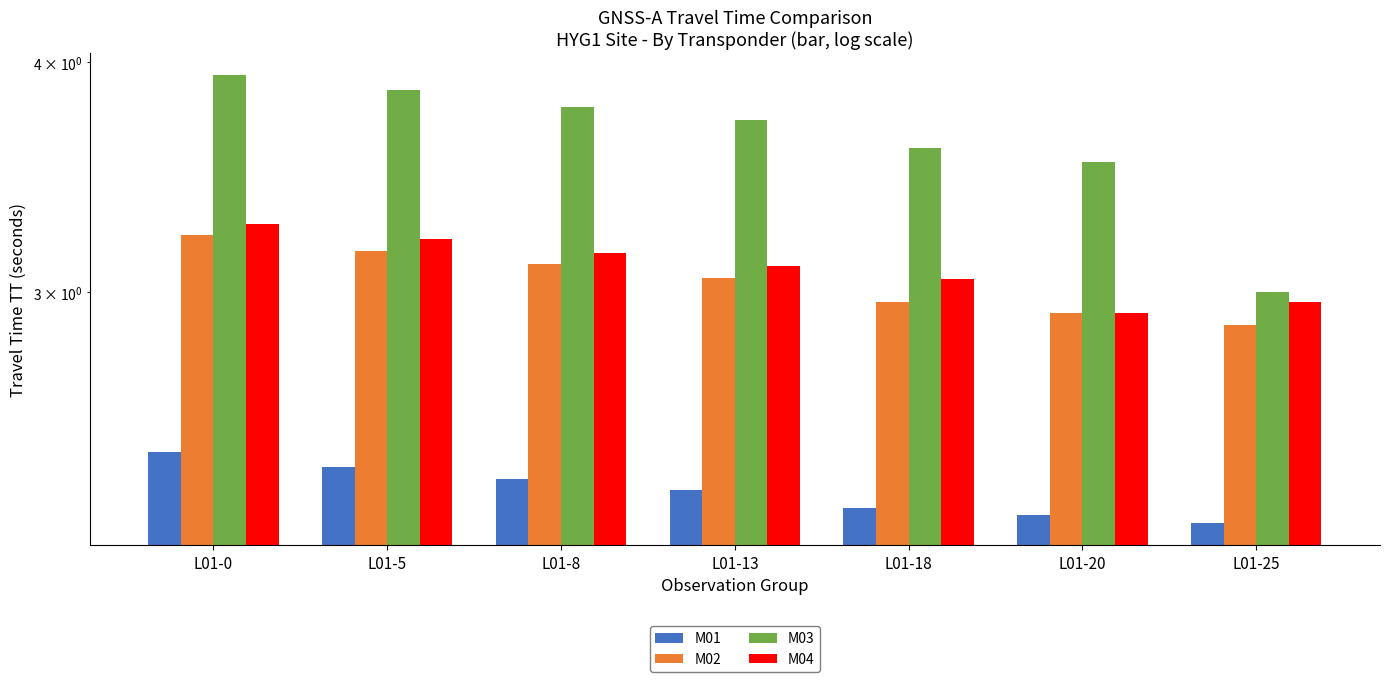

At which label does M03 reach its peak?

L01-0